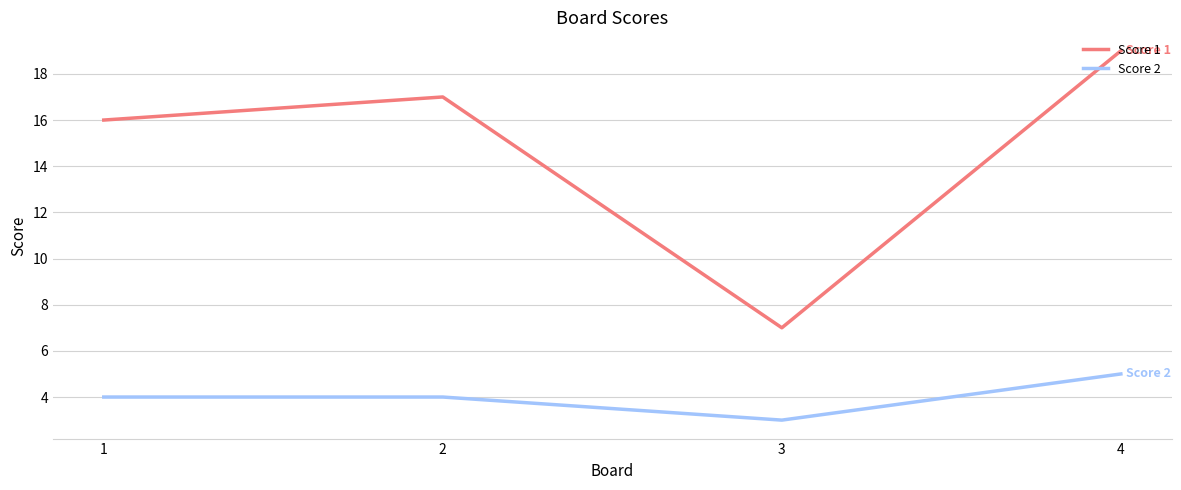

True or false: Score 1 and Score 2 cross at least once.

False